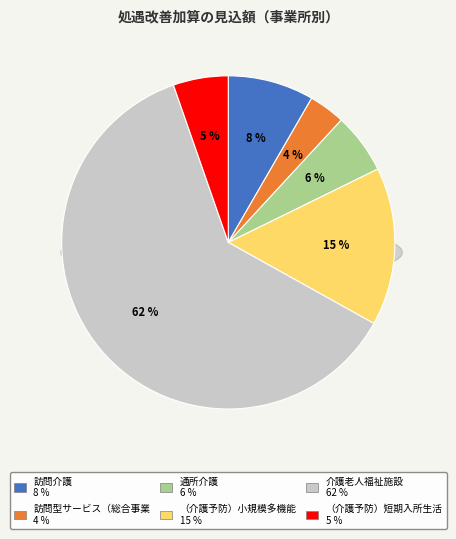

Rank the categories by value from highest to lowest.

介護老人福祉施設, （介護予防）小規模多機能型居宅介護, 訪問介護, 通所介護, （介護予防）短期入所生活介護, 訪問型サービス（総合事業）